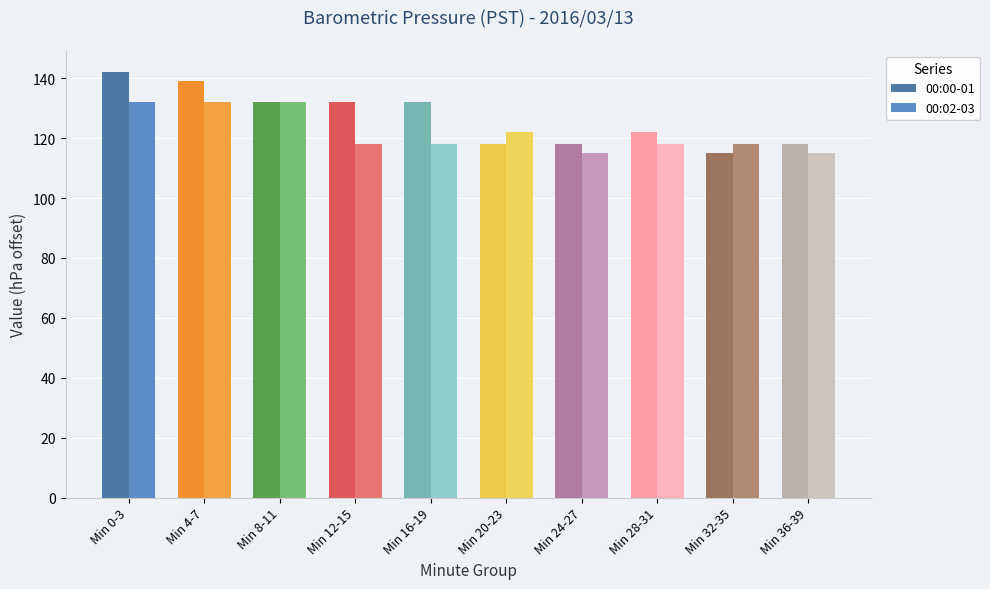

At which label does 00:02-03 first exceed 118?

Min 0-3